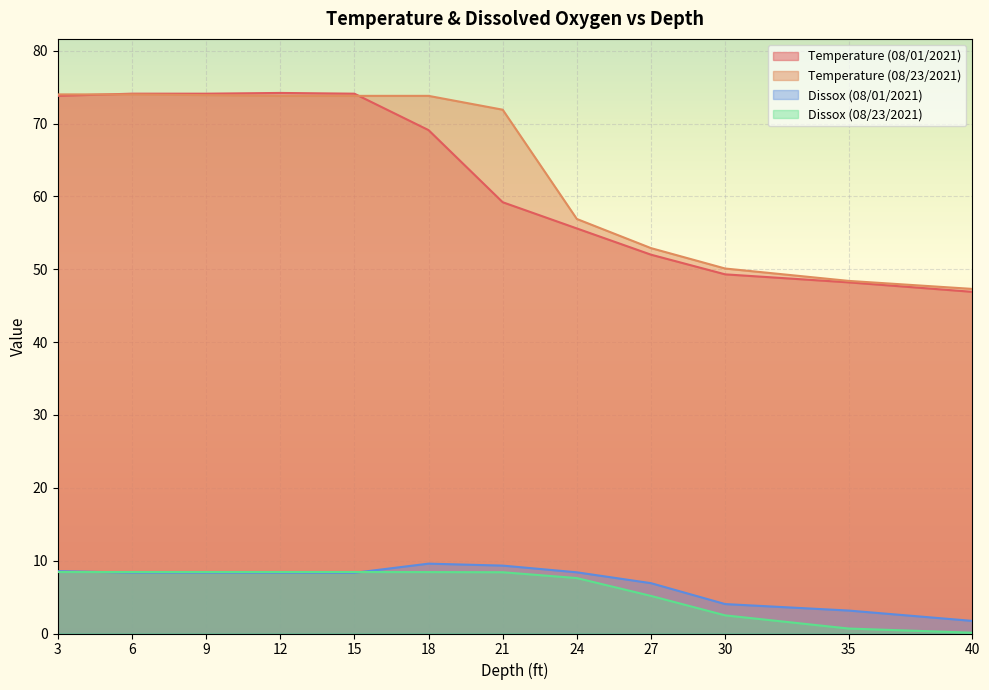

True or false: Temperature (08/01/2021) and Dissox (08/01/2021) cross at least once.

False